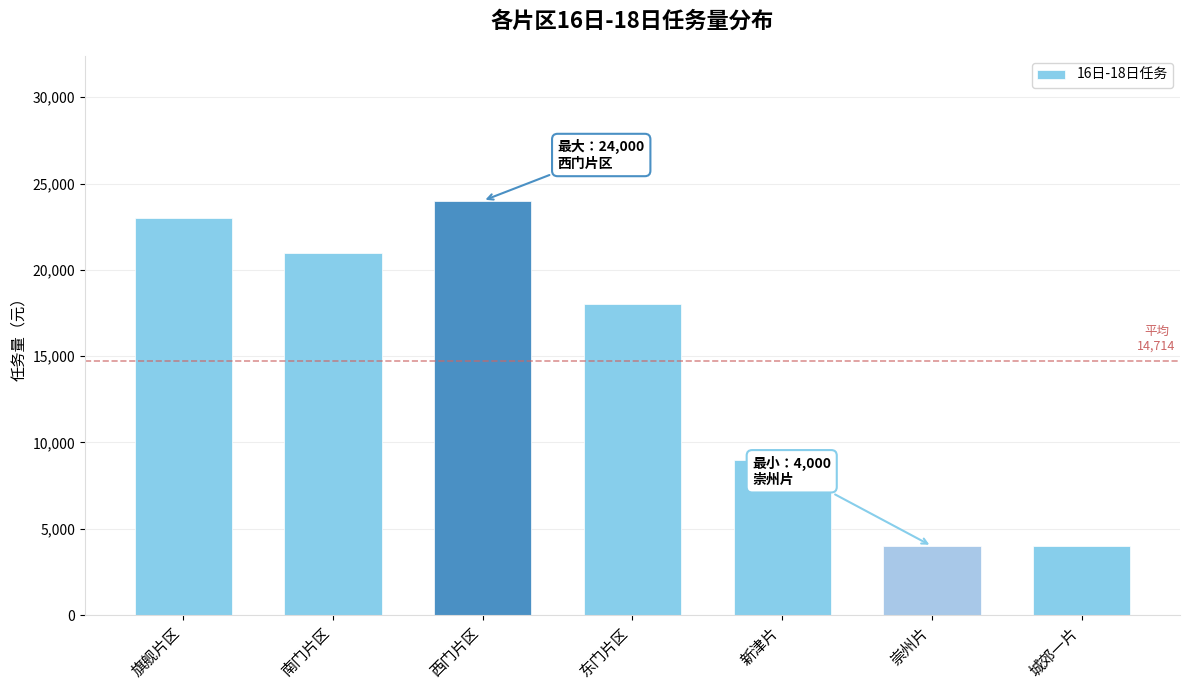

Which has a higher value, 新津片 or 西门片区?

西门片区